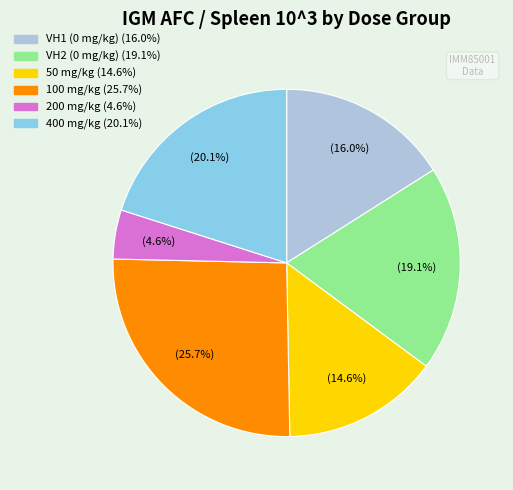

Approximately how many times larger is the value at VH1 (0 mg/kg) compared to 400 mg/kg?

0.8